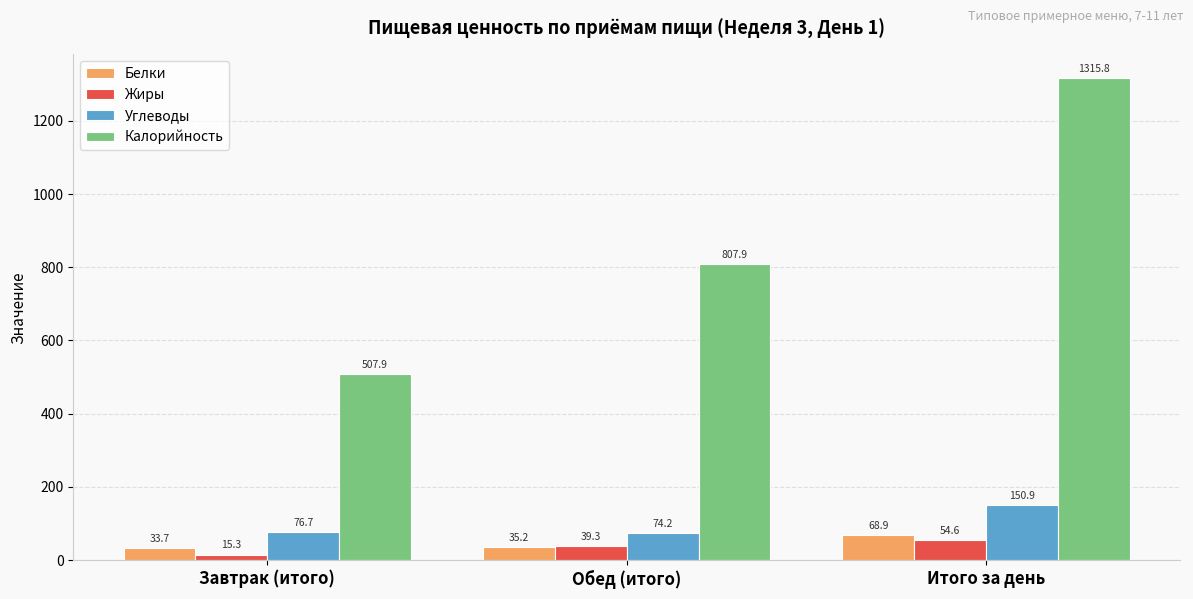

Which series changed the most between Обед (итого) and Итого за день?

Калорийность